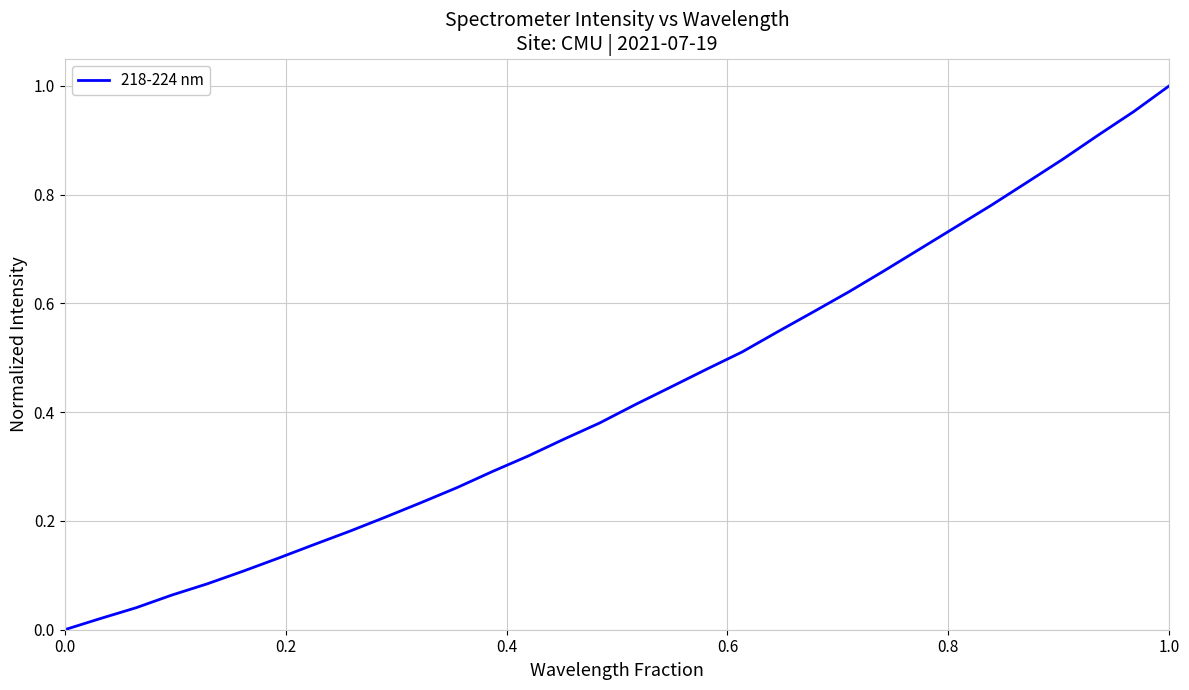

How many lines are shown in the chart?

1